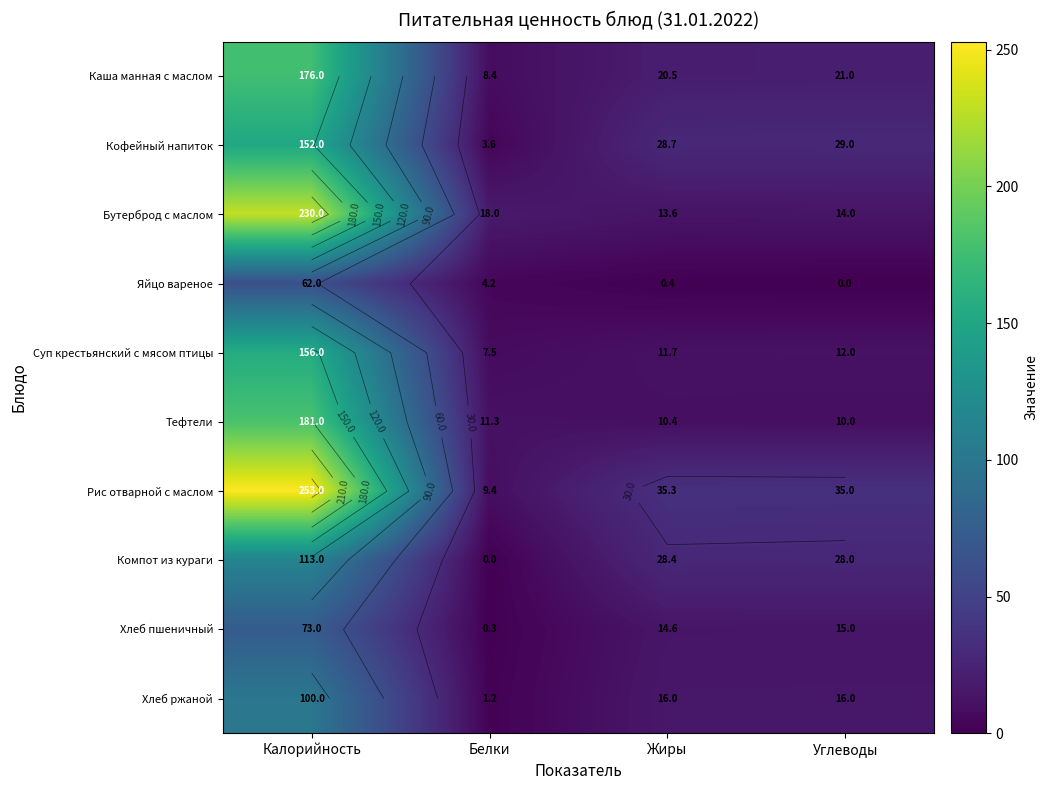

Rank the series at Калорийность from highest to lowest value.

Рис отварной с маслом, Бутерброд с маслом, Тефтели, Каша манная с маслом, Суп крестьянский с мясом птицы, Кофейный напиток, Компот из кураги, Хлеб ржаной, Хлеб пшеничный, Яйцо вареное